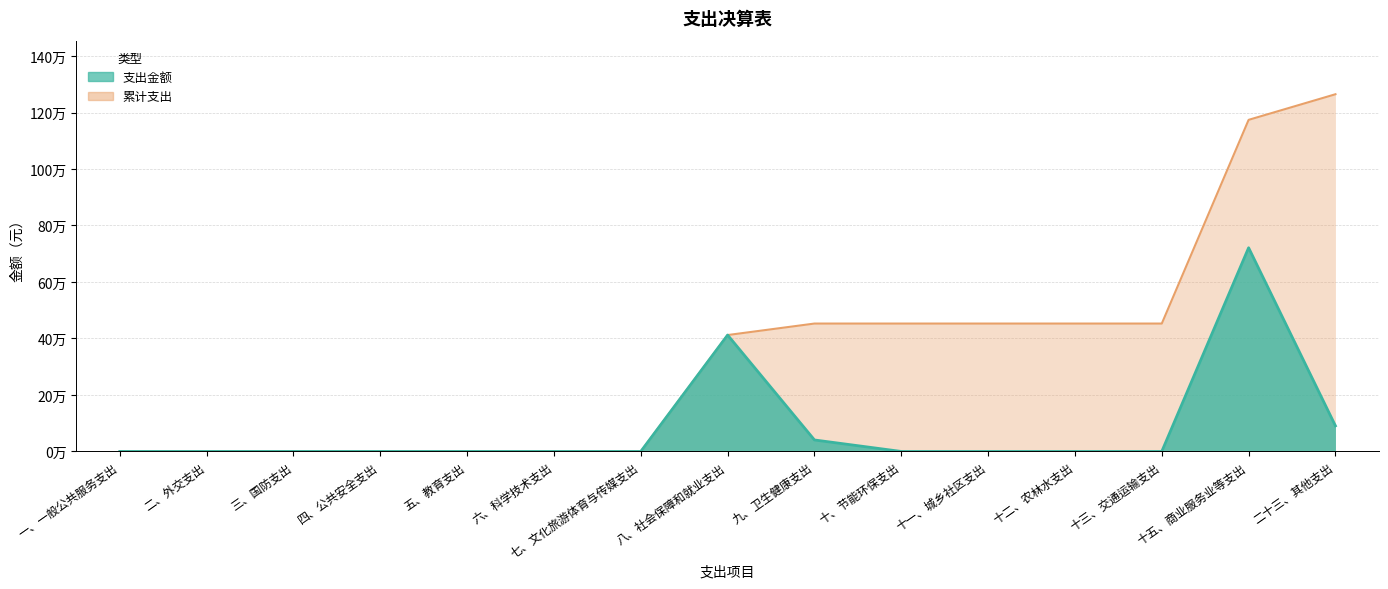

How many distinct data groups are displayed?

2